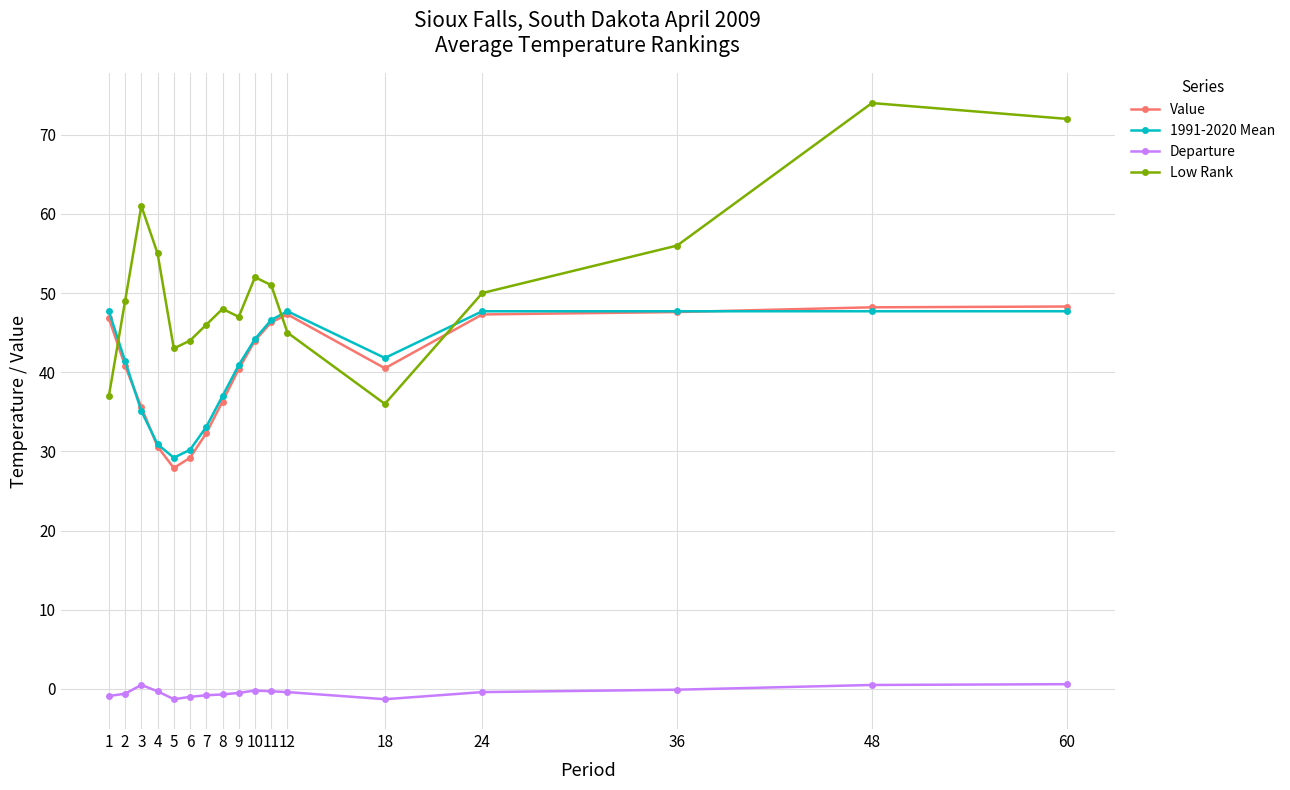

How many lines are shown in the chart?

4